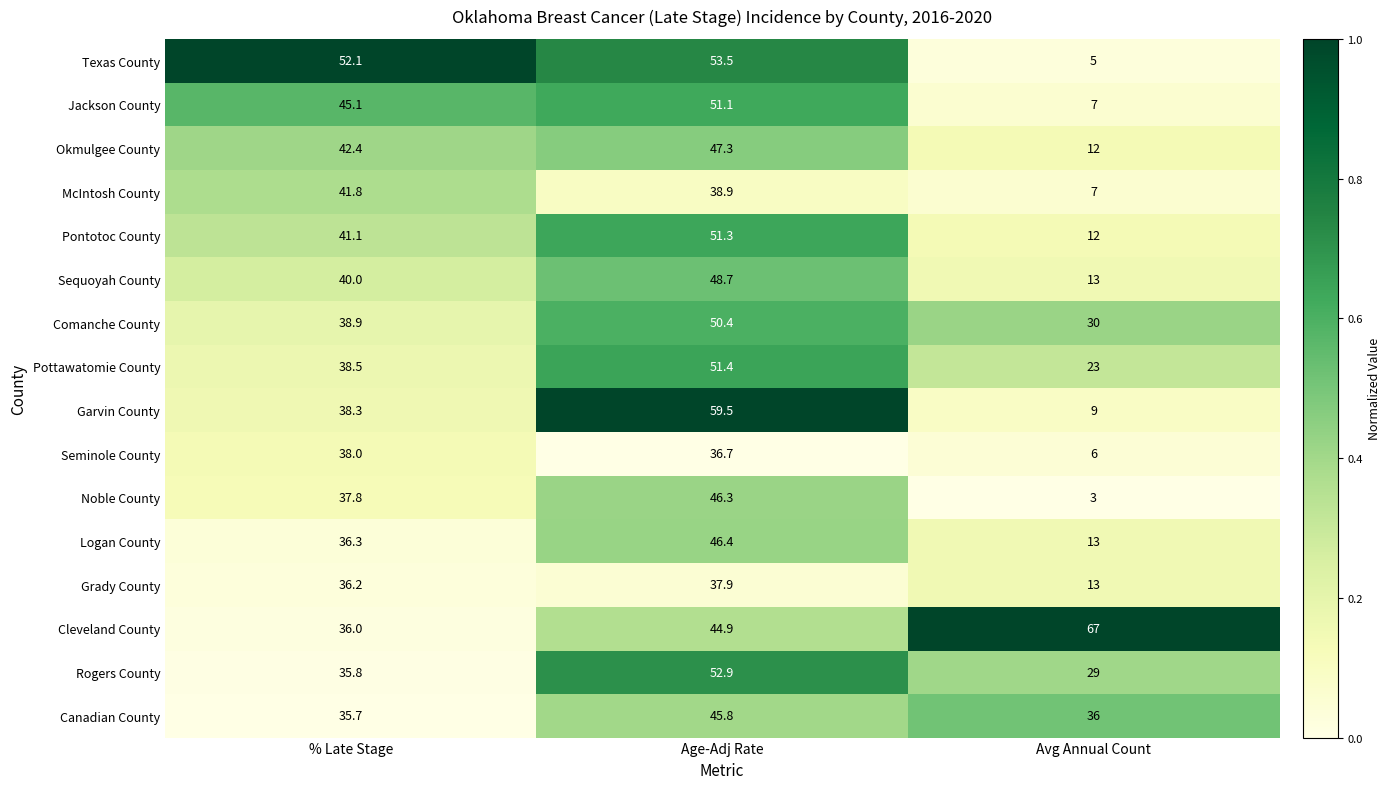

Which series has the widest spread of values?

Garvin County